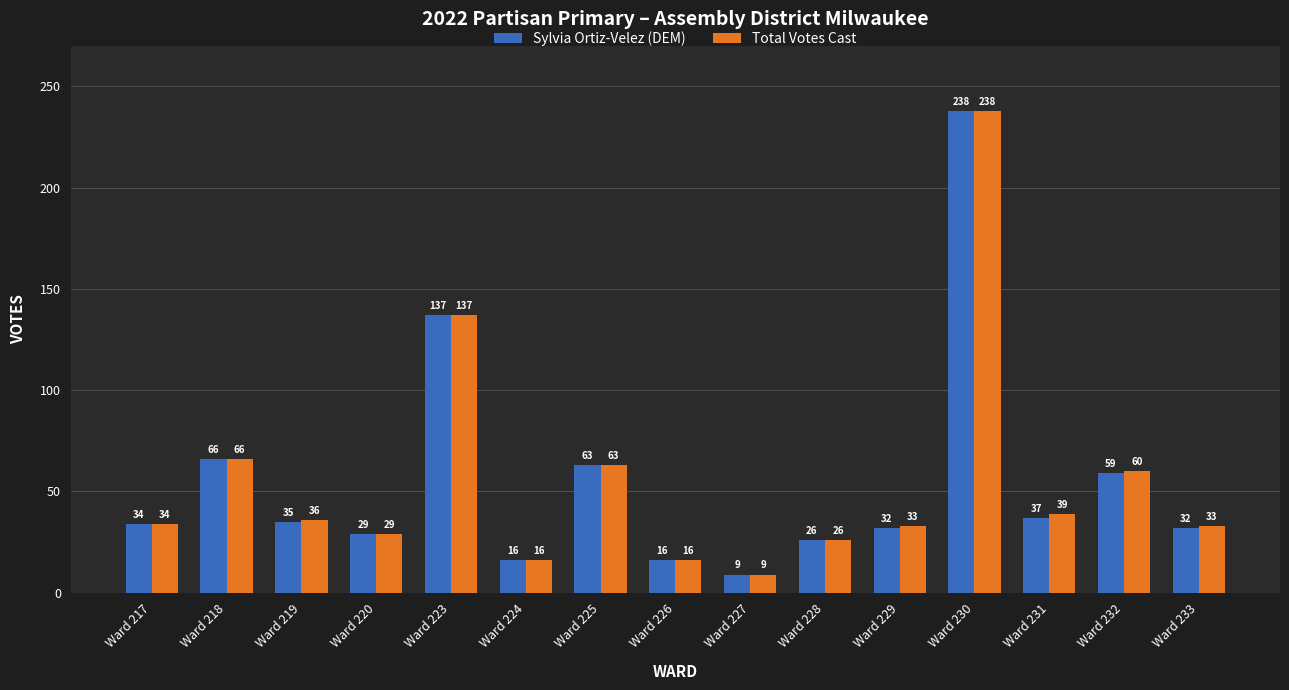

Reading right to left, what are all the values shown in this chart?

Sylvia Ortiz-Velez (DEM): Ward 233=32	Ward 232=59	Ward 231=37	Ward 230=238	Ward 229=32	Ward 228=26	Ward 227=9	Ward 226=16	Ward 225=63	Ward 224=16	Ward 223=137	Ward 220=29	Ward 219=35	Ward 218=66	Ward 217=34
Total Votes Cast: Ward 233=33	Ward 232=60	Ward 231=39	Ward 230=238	Ward 229=33	Ward 228=26	Ward 227=9	Ward 226=16	Ward 225=63	Ward 224=16	Ward 223=137	Ward 220=29	Ward 219=36	Ward 218=66	Ward 217=34